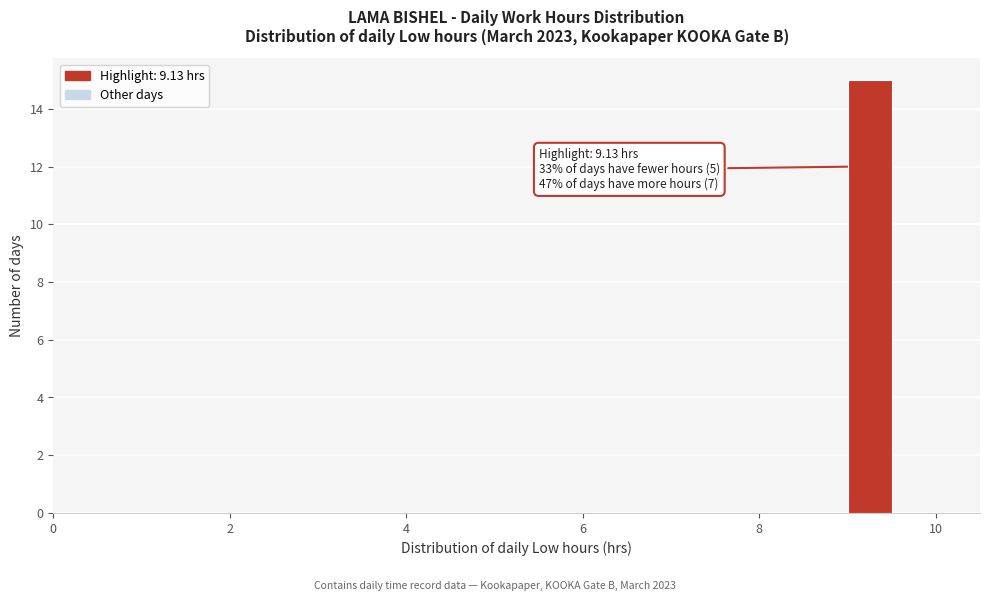

Around what value on the x-axis is the tallest bar? Give the approximate position of its centre, as read against the axis.

9.2